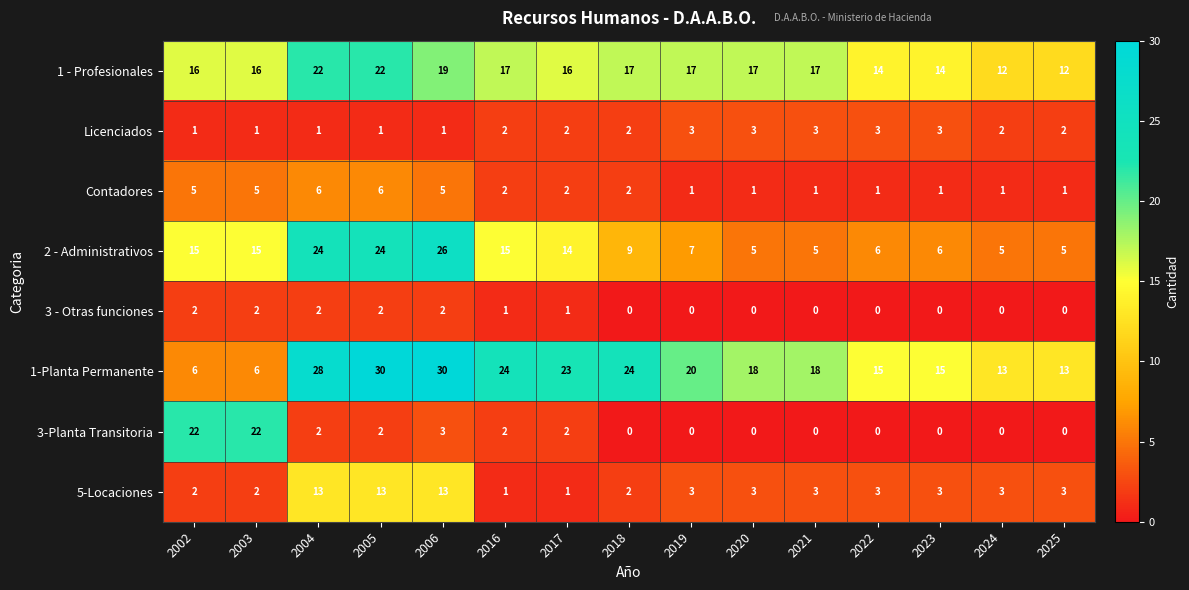

What is the maximum value for 2 - Administrativos?

26